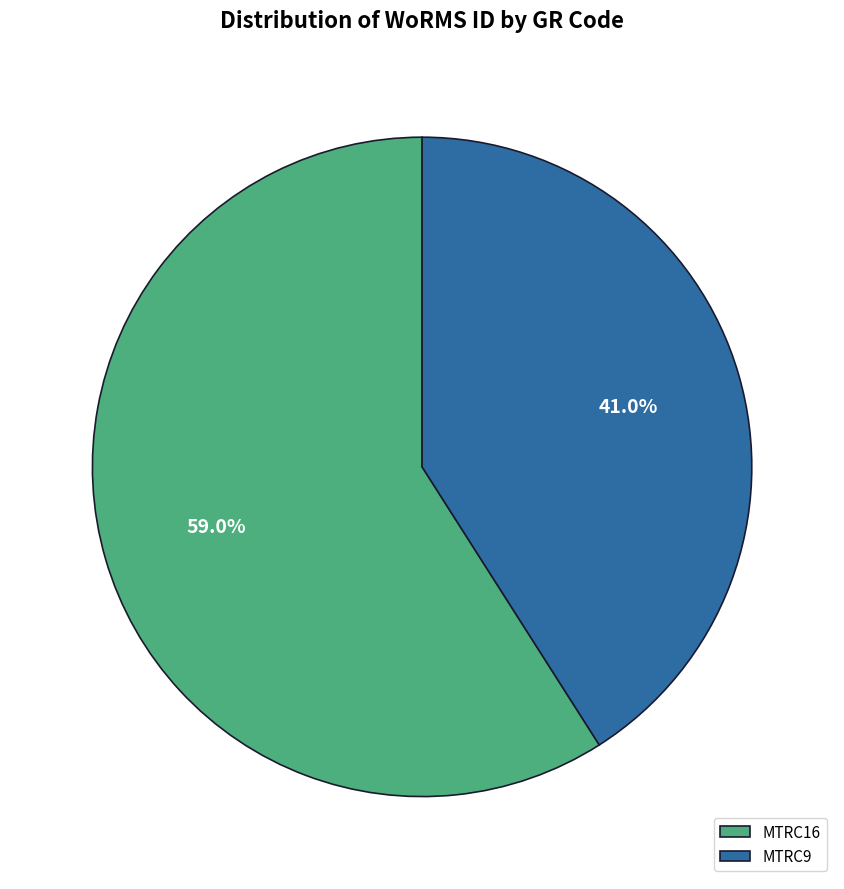

Rank the categories by value from lowest to highest.

MTRC9, MTRC16